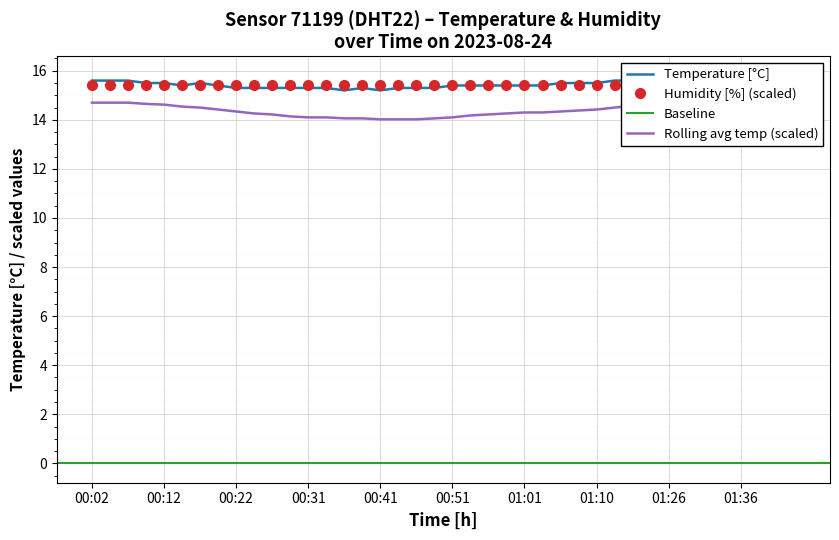

List the labels in order of value, smallest first.

00:36, 00:41, 00:22, 00:24, 00:26, 00:29, 00:31, 00:34, 00:39, 00:43, 00:46, 00:48, 00:14, 00:19, 00:51, 00:53, 00:56, 00:58, 01:01, 01:03, 00:09, 00:12, 00:17, 01:06, 01:08, 01:10, 00:02, 00:05, 00:07, 01:16, 01:18, 01:21, 01:26, 01:28, 01:31, 01:33, 01:36, 01:38, 01:41, 01:43